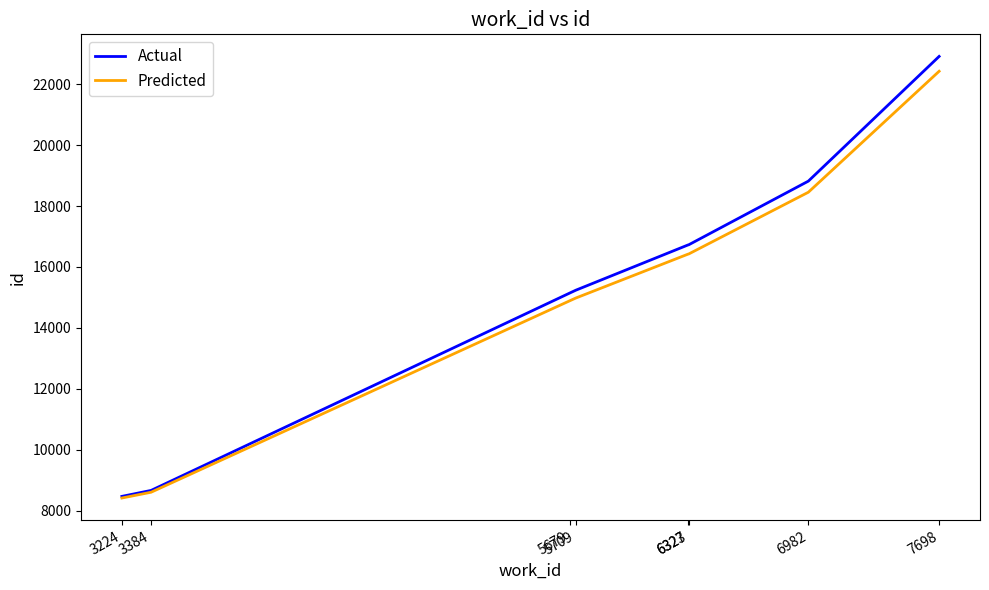

Which series has the largest total across all categories?

Actual